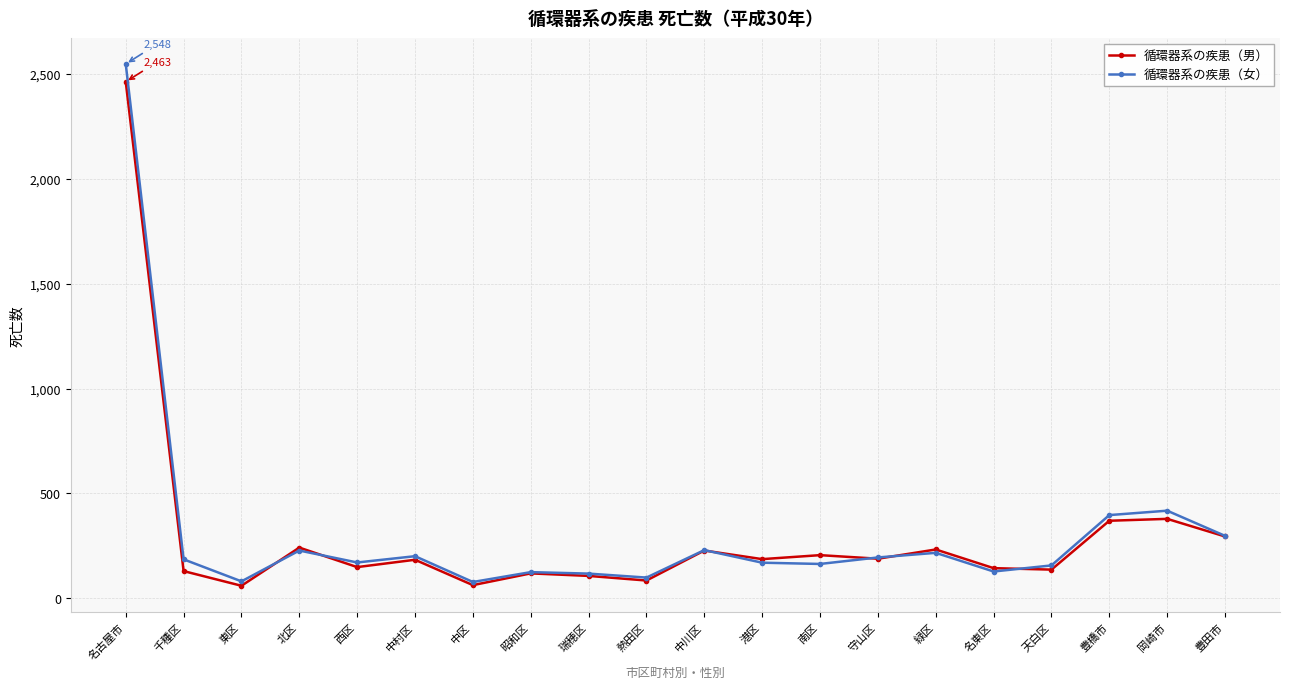

True or false: 循環器系の疾患（女） has more than 1 points higher than both neighbors.

True